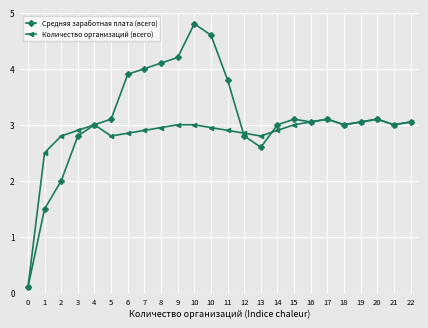

Which has a higher value, 7 or 19?

7